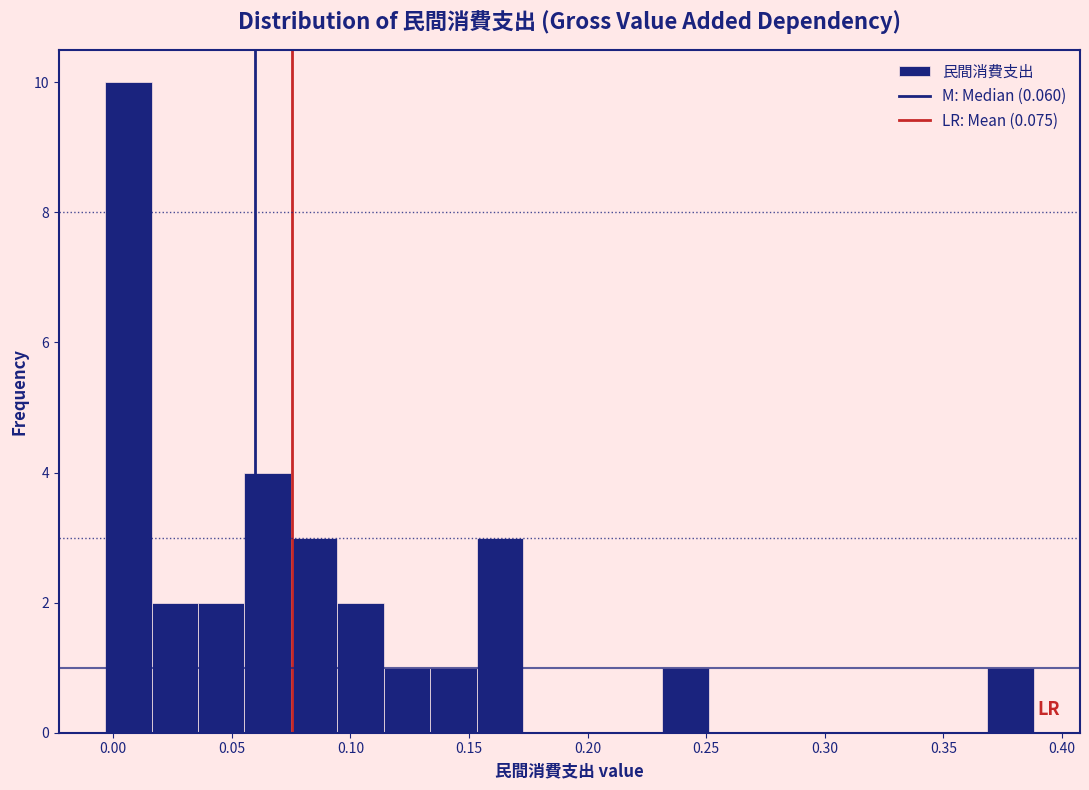

Read against the x-axis, roughly where is the centre of the tallest bar?

0.005